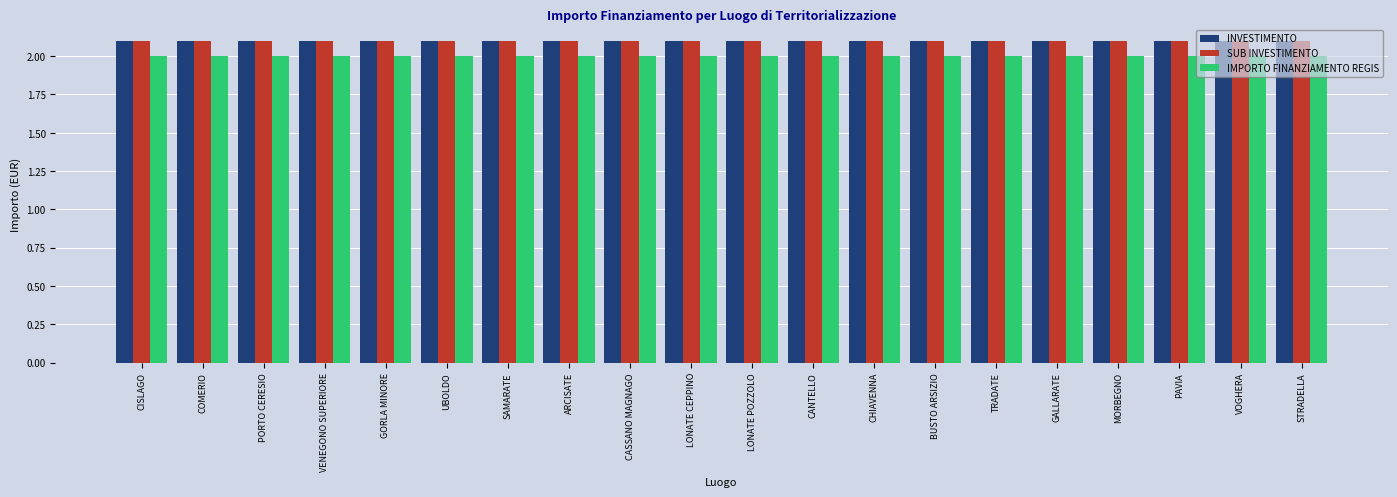

What is the sum of all IMPORTO FINANZIAMENTO REGIS values?

40.0